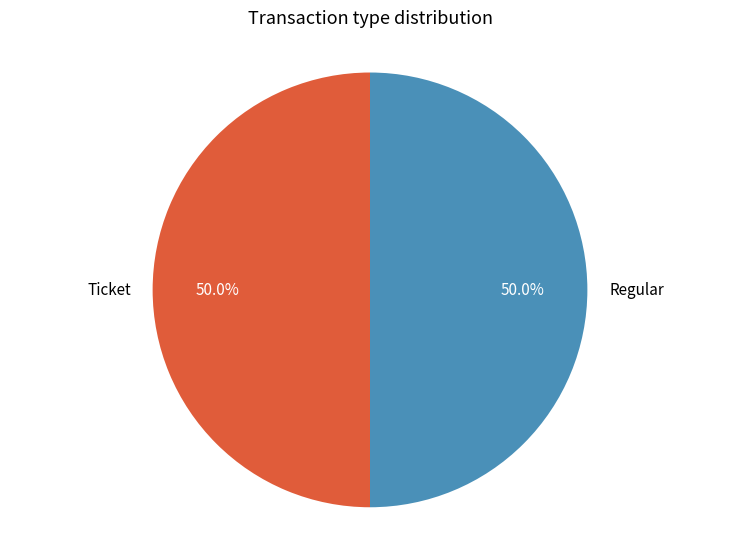

Is it true that Regular is 50% of the pie?

True